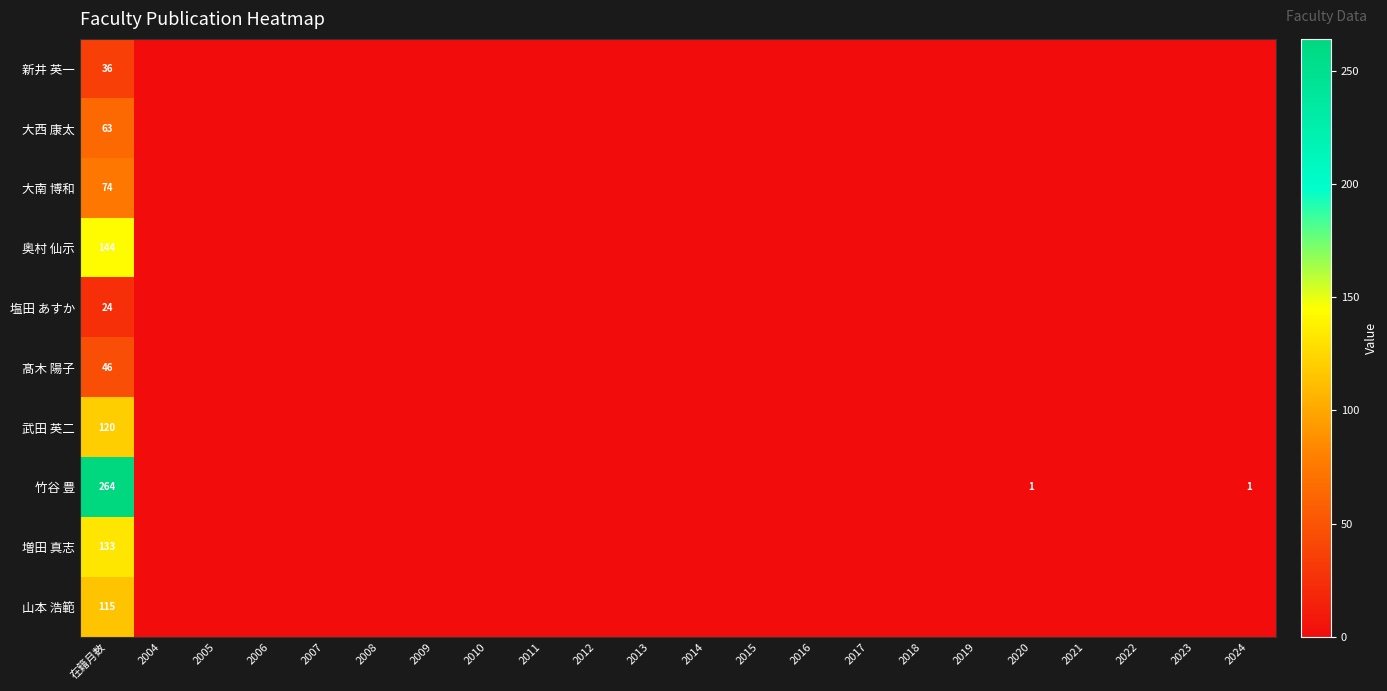

What is the total value across all series at 在籍月数?

1019